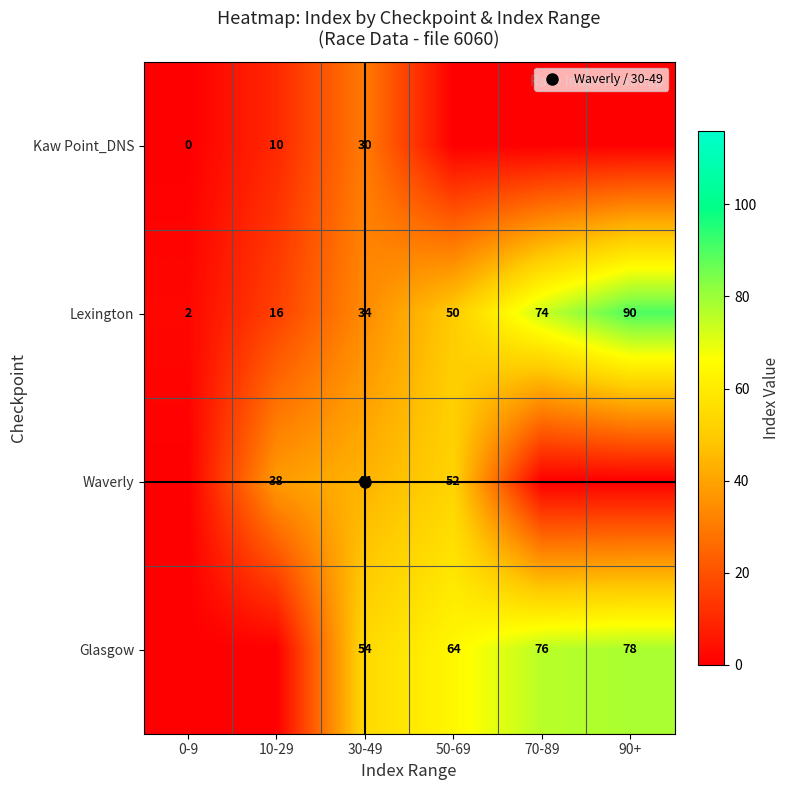

At which category is the sum across all series the highest?

90+